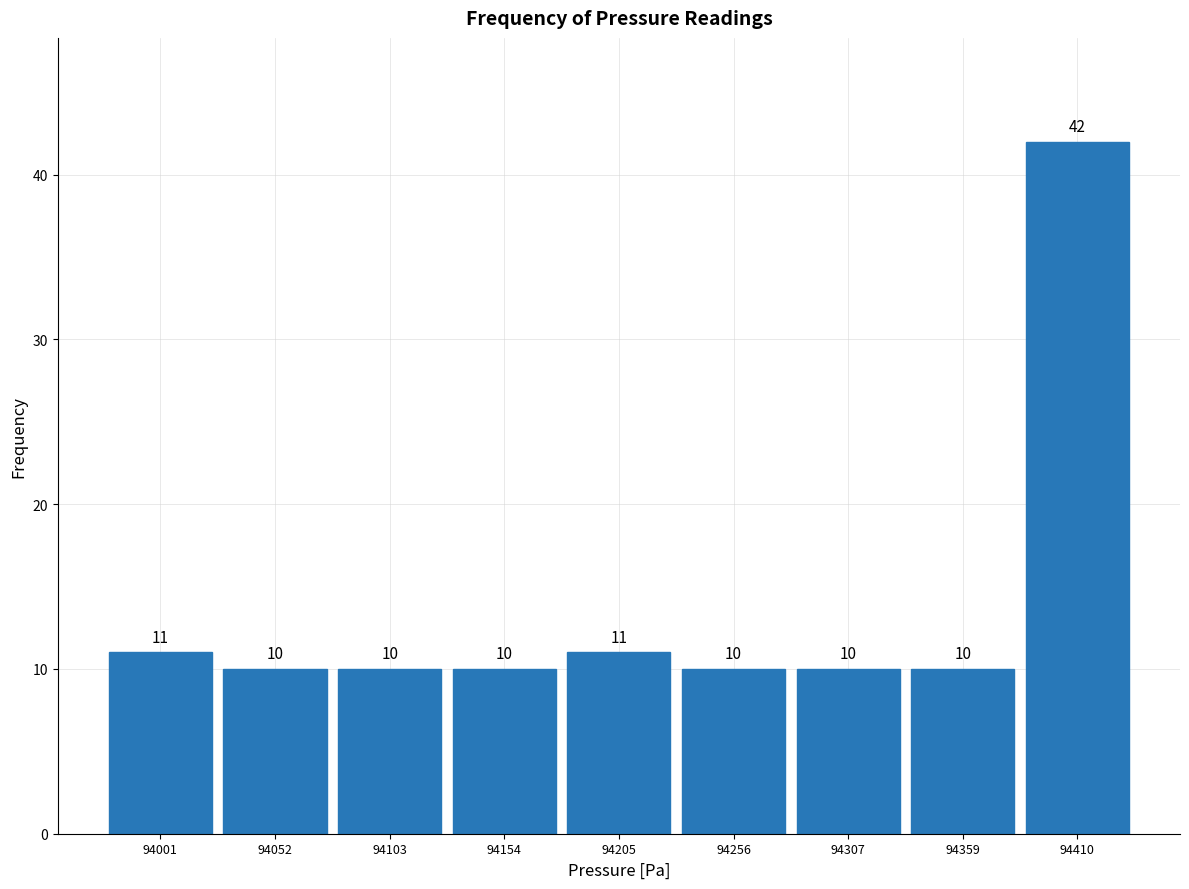

Which range on the x-axis has the tallest bar?

94380 to 94440